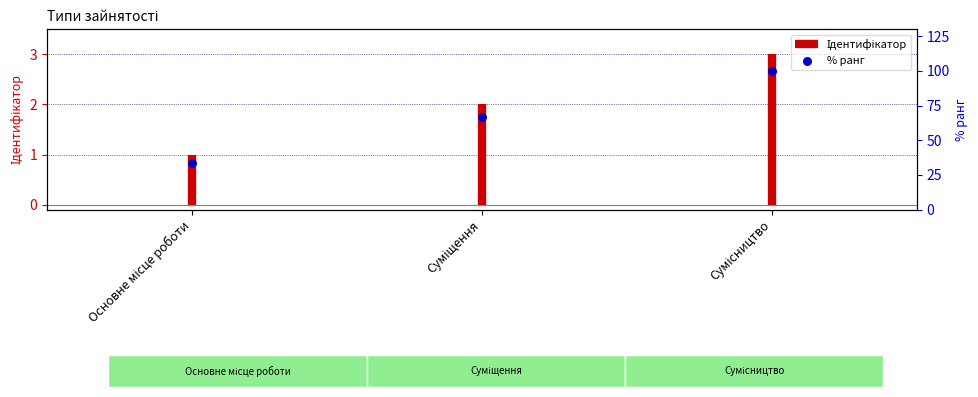

What is the ratio of the value at Суміщення to the value at Основне місце роботи?

2.0